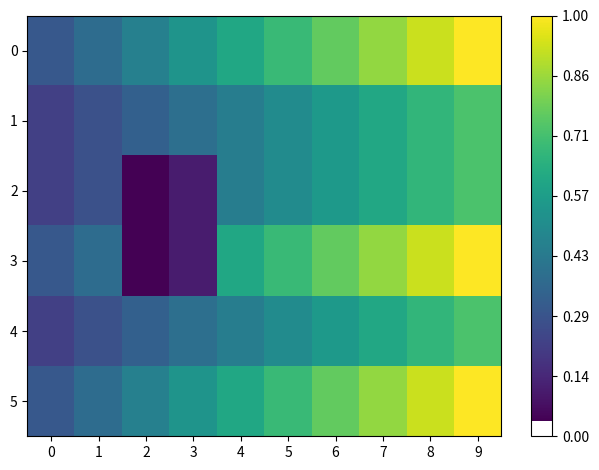

What is the difference between the highest and lowest values at 7?

126.7